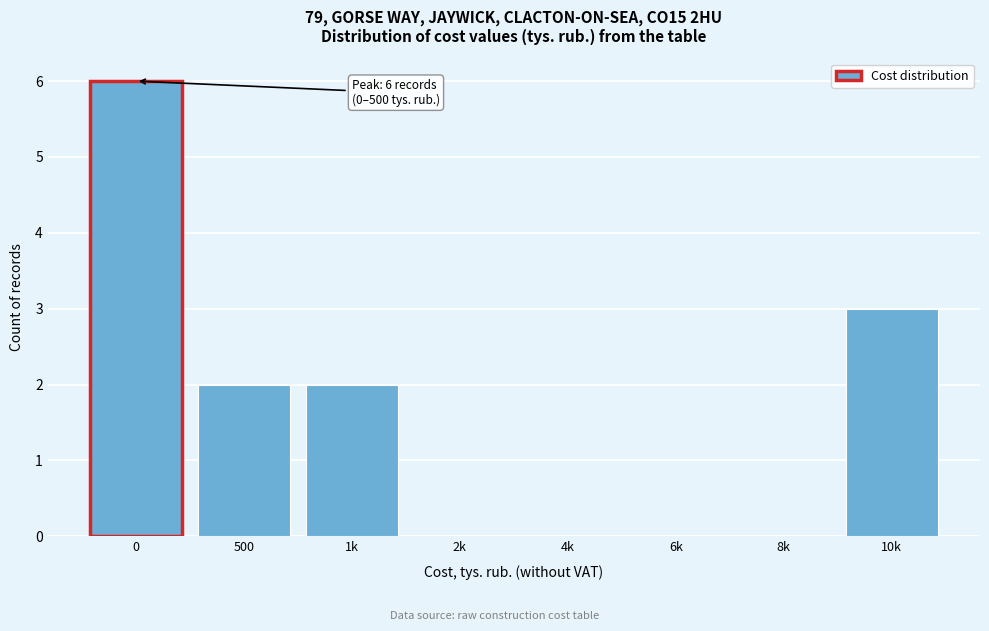

Reading right to left, what are all the values shown in this chart?

10k=3	8k=0	6k=0	4k=0	2k=0	1k=2	500=2	0=6